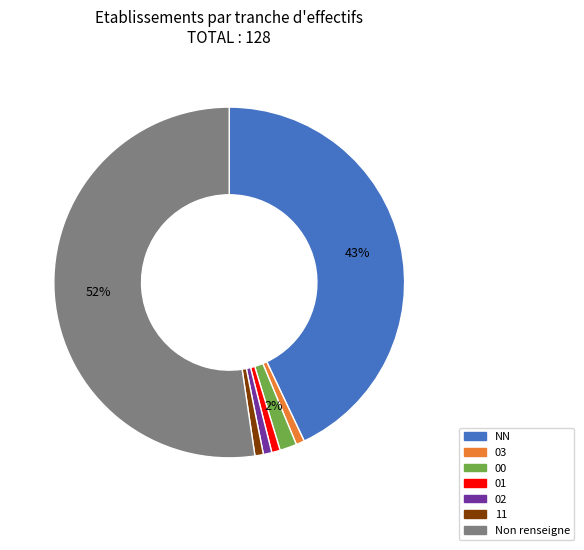

To the nearest percent, what is the average slice percentage?

14%